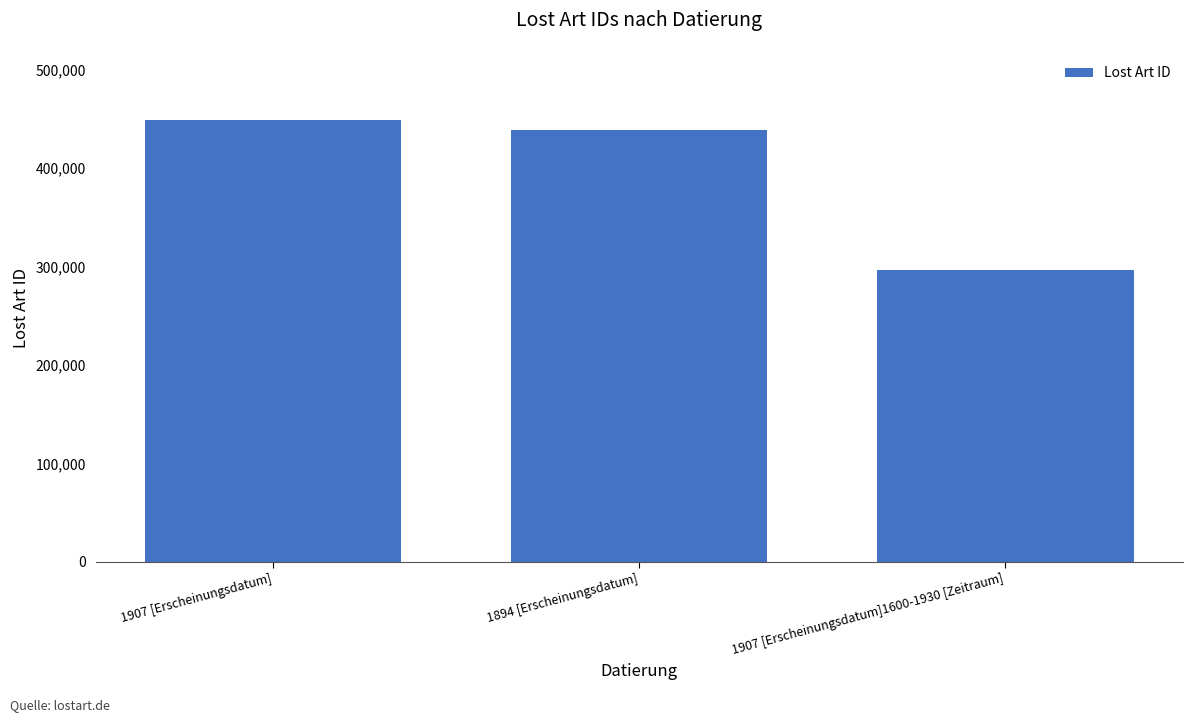

Reading left to right, transcribe all the data shown in this chart.

1907 [Erscheinungsdatum]=448614	1894 [Erscheinungsdatum]=438334	1907 [Erscheinungsdatum]1600-1930 [Zeitraum]=296817